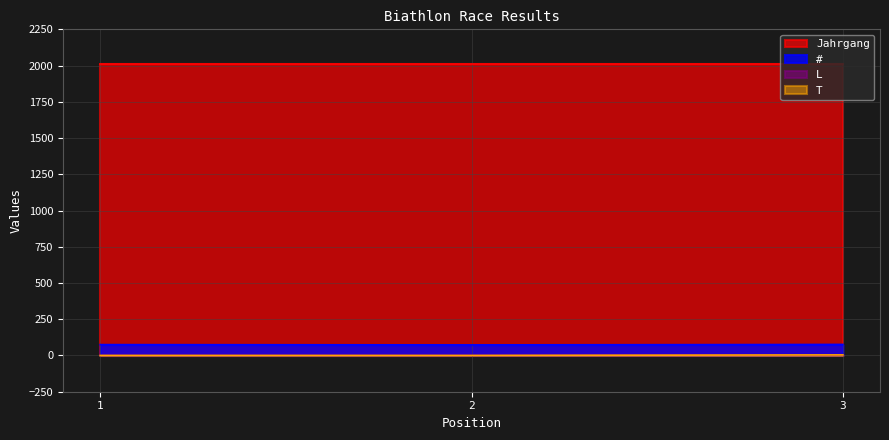

What is the maximum value shown in the chart?

2013